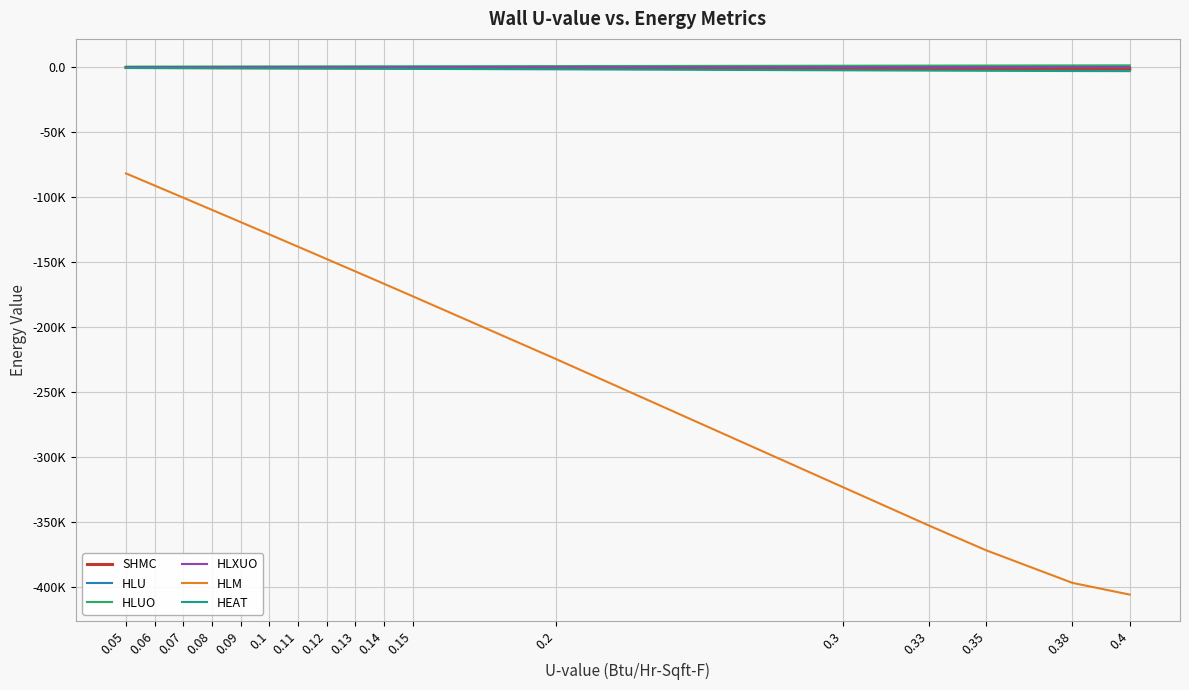

What is the average value of the HLUO series?

721.1